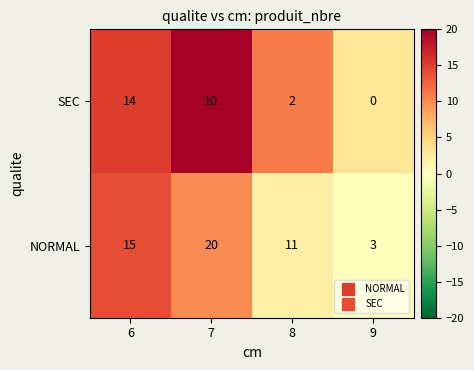

List the series in order of their peak value, highest first.

NORMAL, SEC